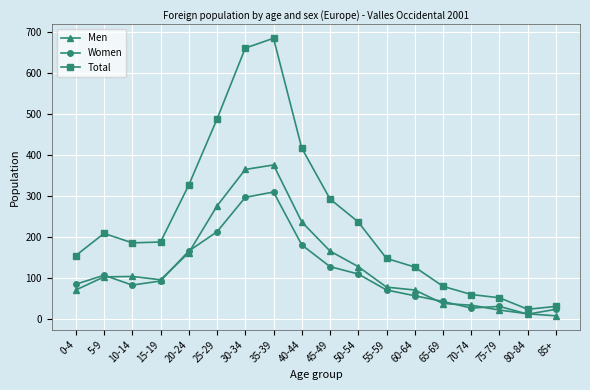

Which series has the largest total across all categories?

Total